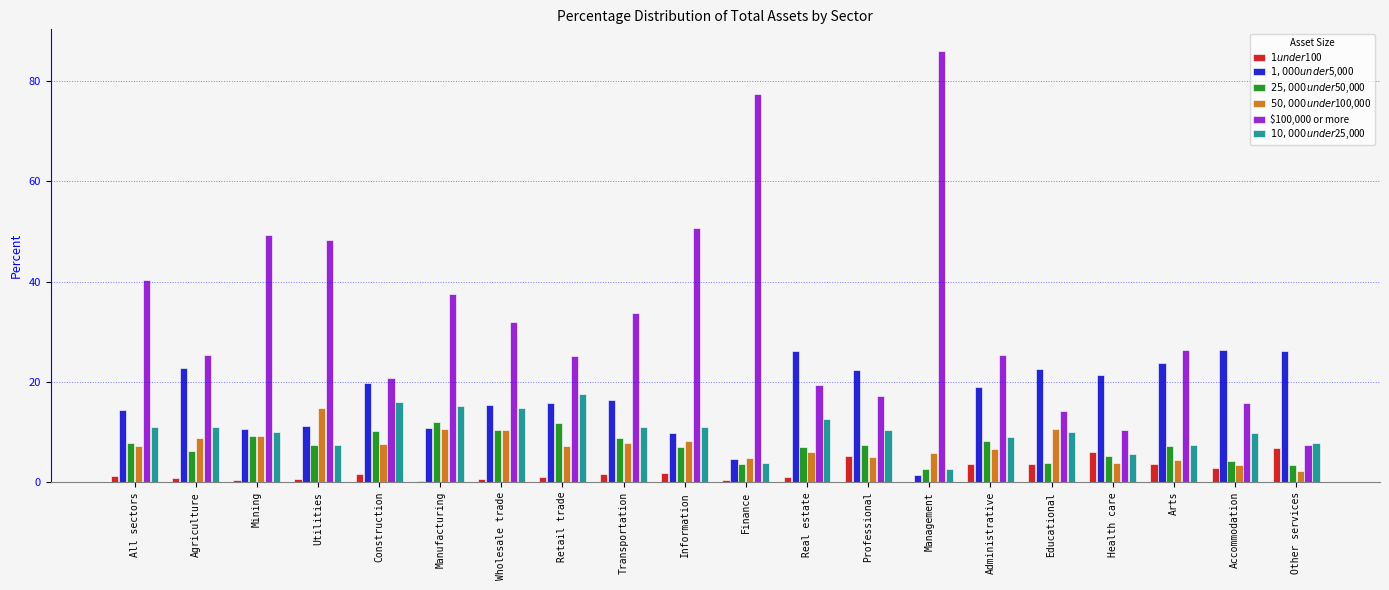

At which label does $100,000 or more reach its peak?

Management